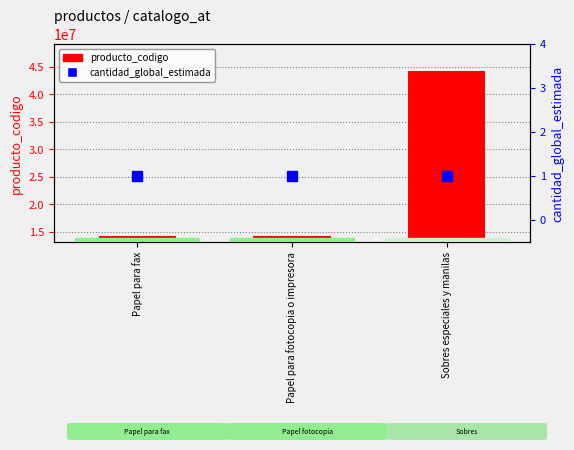

Which series has the widest spread of values?

producto_codigo